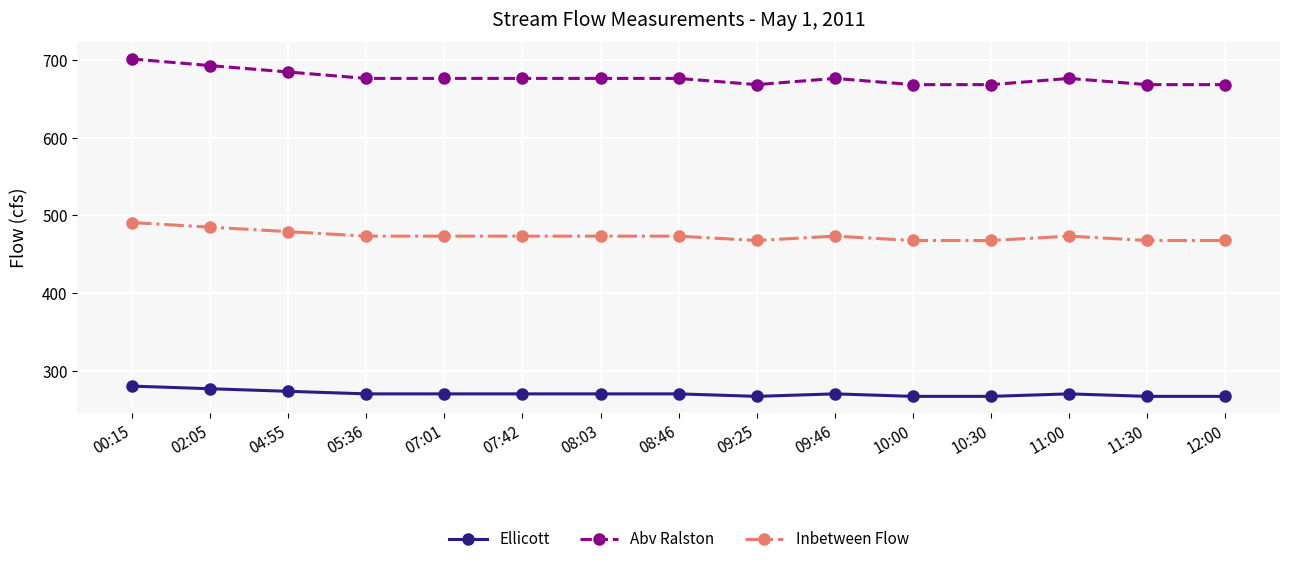

True or false: Inbetween Flow has a value of 467.8 at 10:30.

True